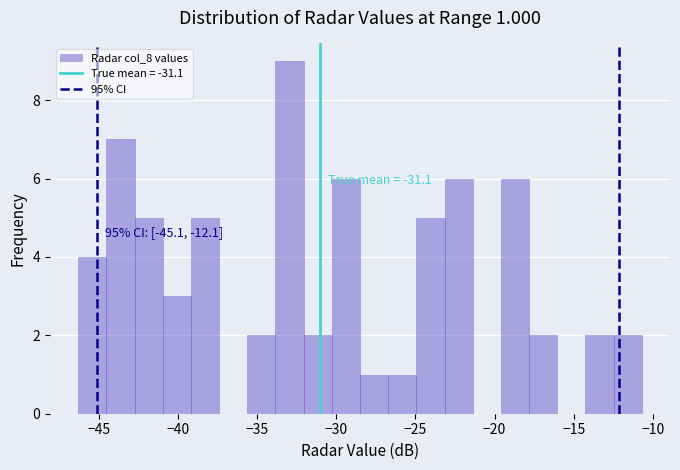

Read against the x-axis, roughly where is the centre of the tallest bar?

-33.0